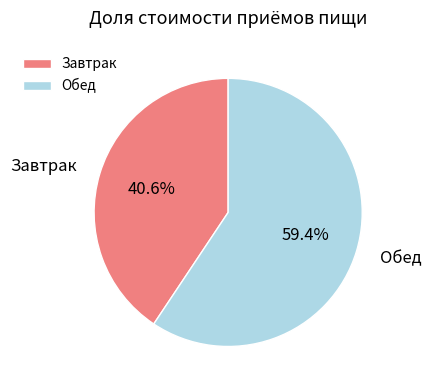

Which has a higher value, Завтрак or Обед?

Обед